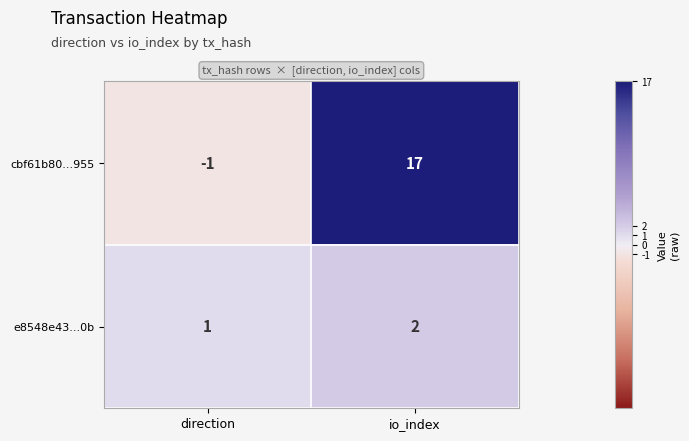

Reading right to left, transcribe all the data shown in this chart.

cbf61b80...955: 17	-1
e8548e43...0b: 2	1